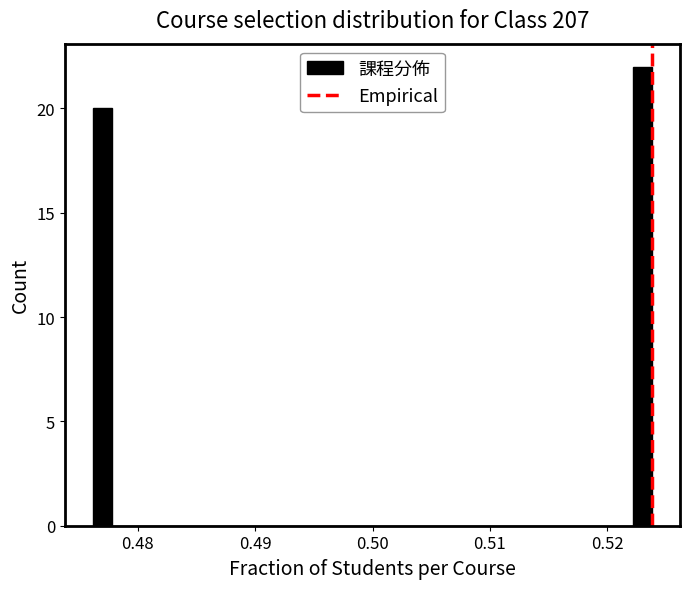

Read against the x-axis, roughly where is the centre of the tallest bar?

0.523